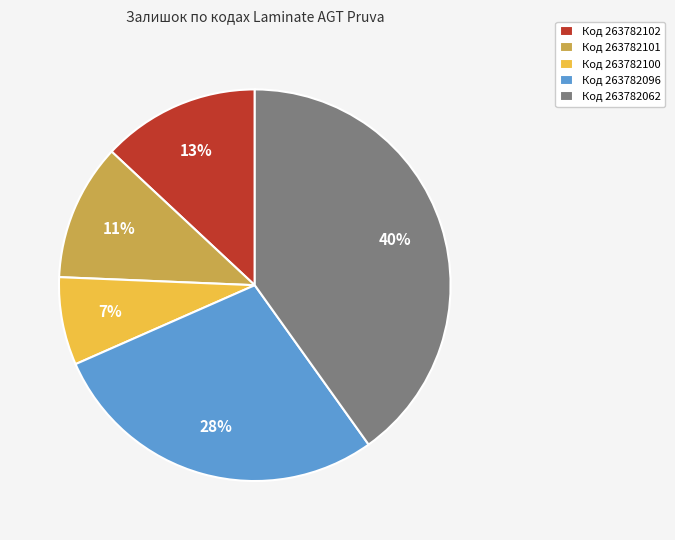

Does any single category account for the majority?

No